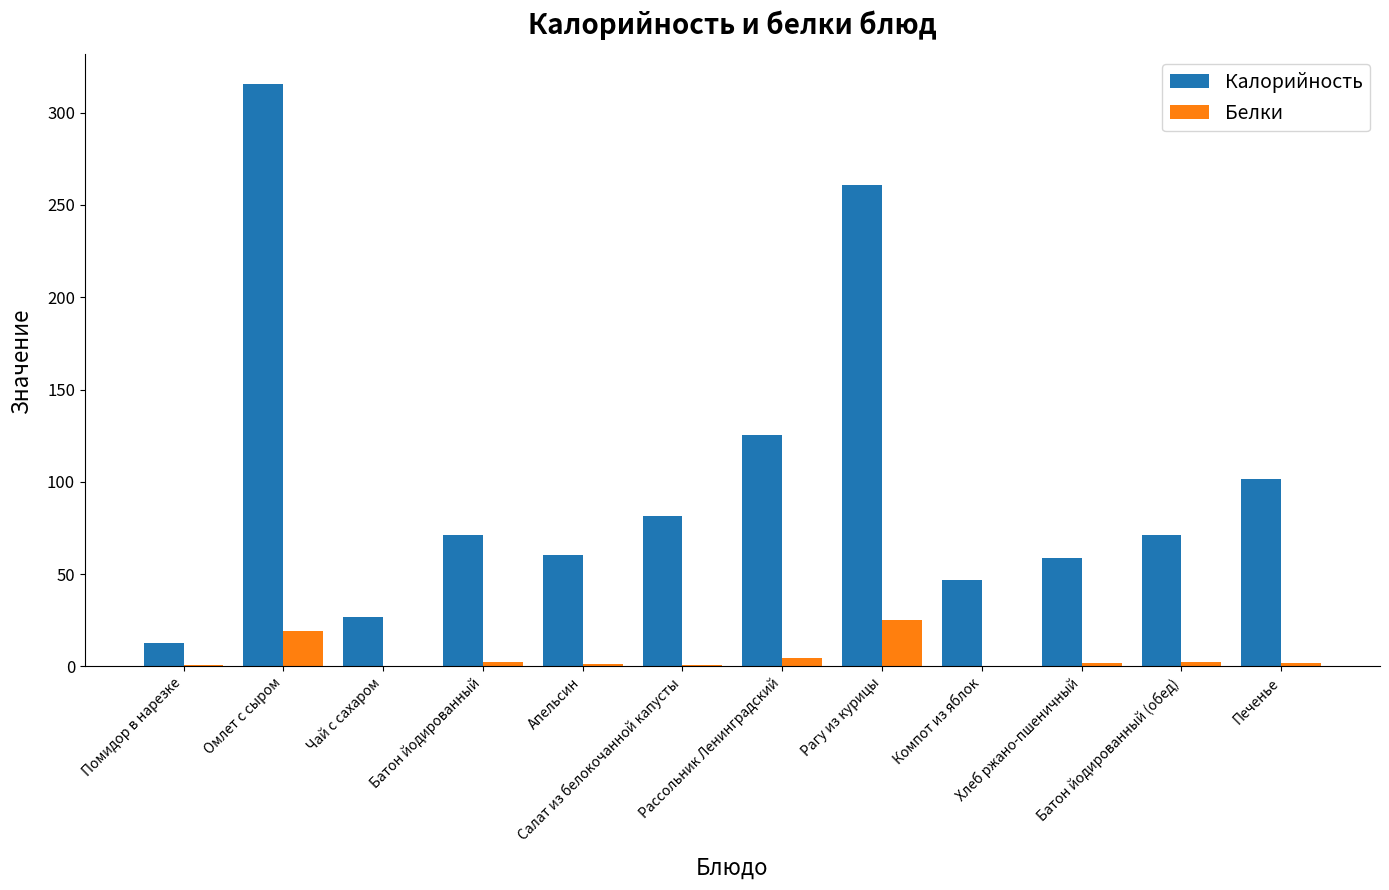

What is the maximum value for Калорийность?

315.8